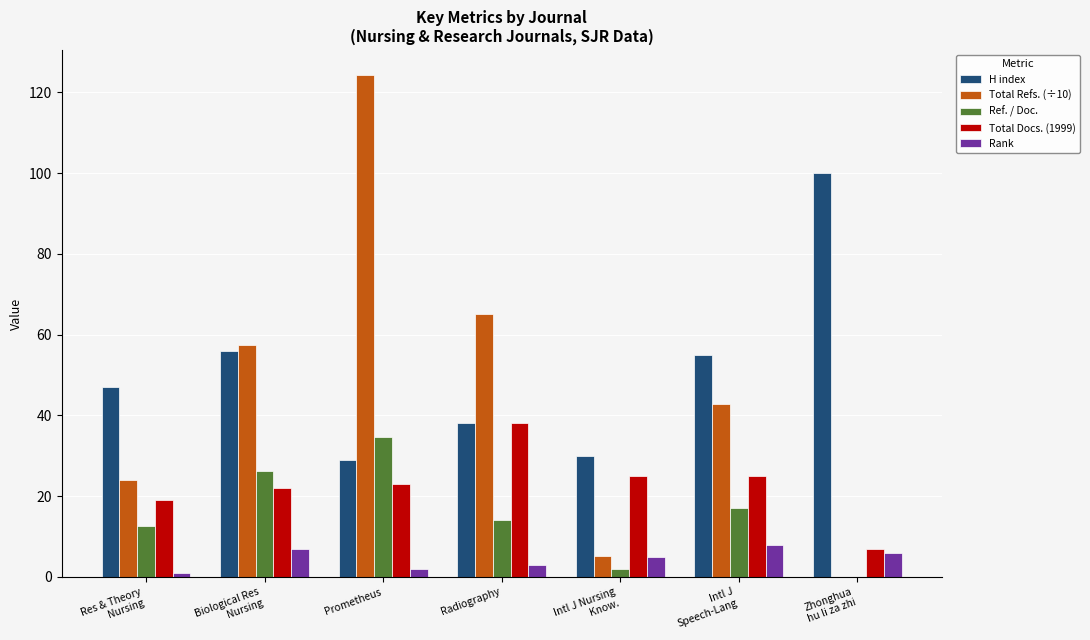

Is the value of Total Refs. (÷10) at Radiography greater than the value of Ref. / Doc. at Intl J Nursing
Know.?

Yes